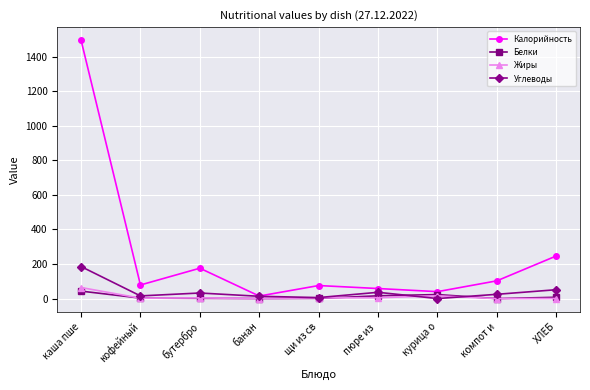

Where is Углеводы nearest to the value 93?

ХЛЕБ